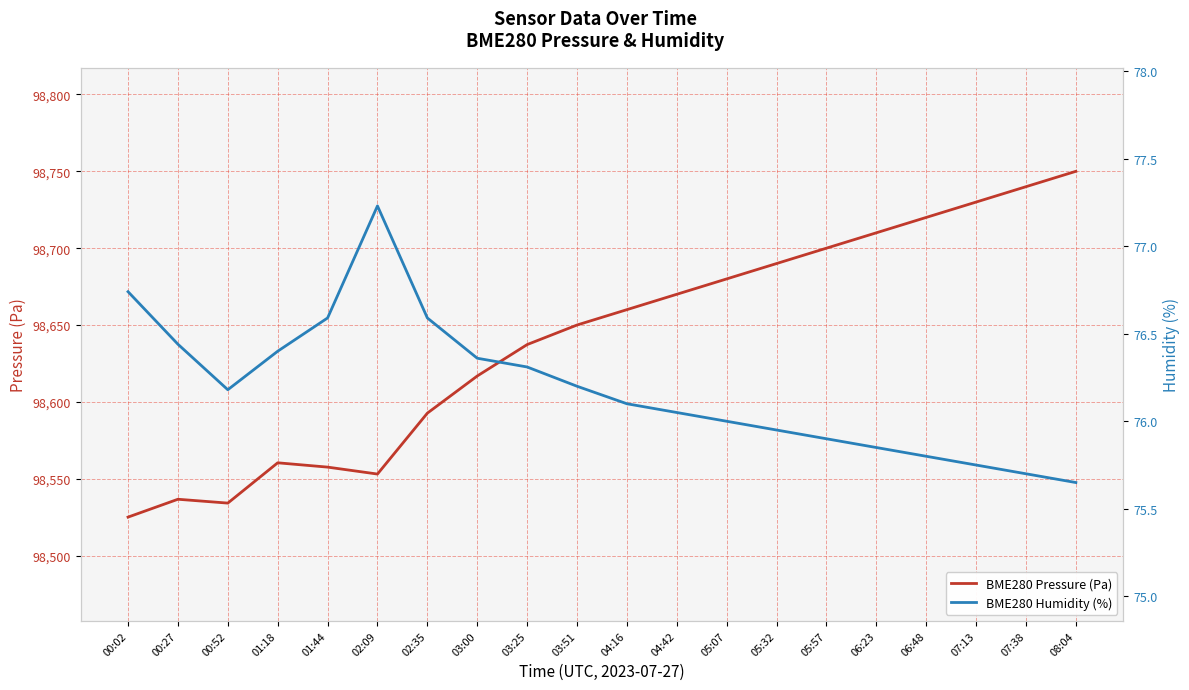

At which label is BME280 Pressure (Pa) closest to 98637?

03:25